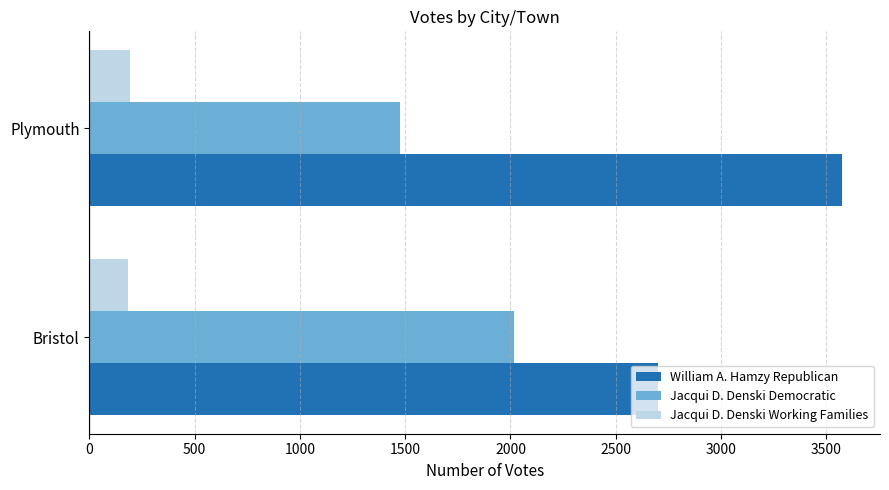

What is the highest value of the Jacqui D. Denski Working Families series?

195